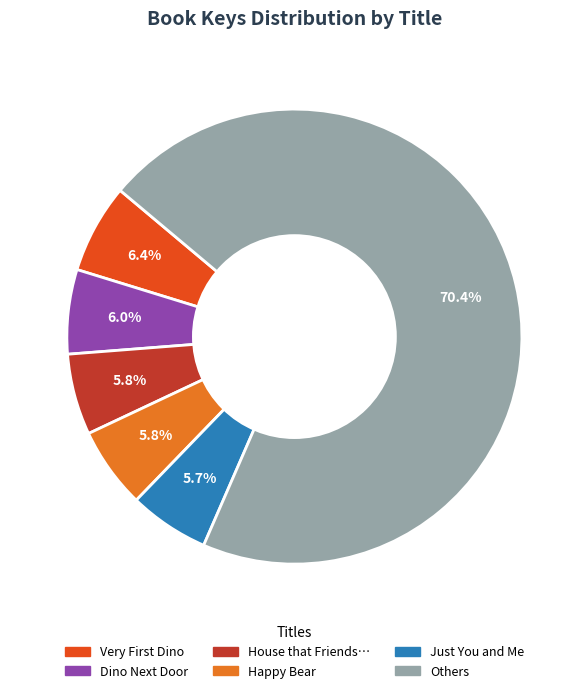

How many segments does this pie chart have?

6